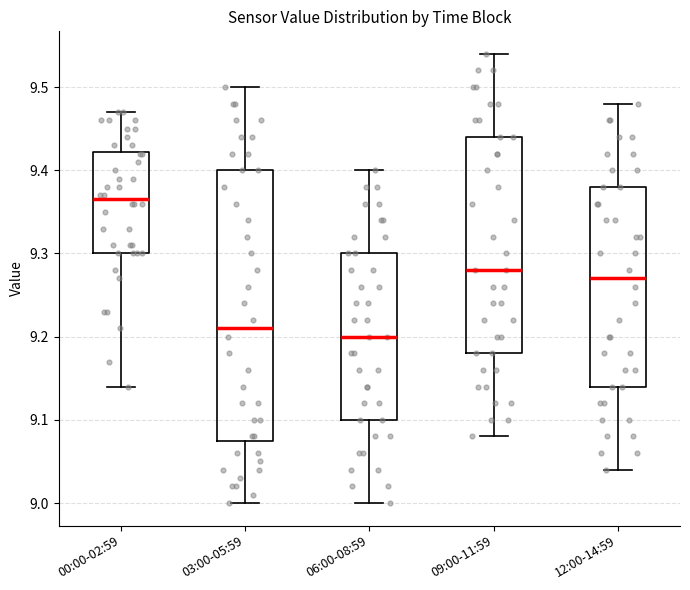

Which box's median line is the lowest?

06:00-08:59